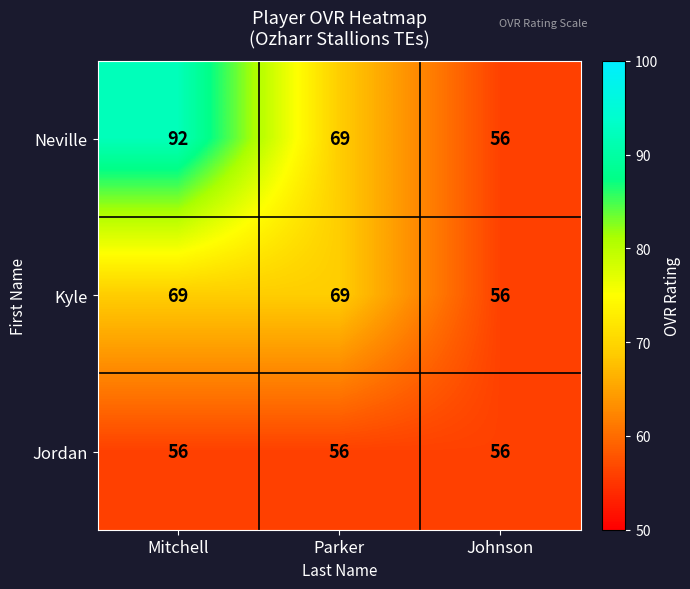

At how many categories does at least one series exceed 72?

1